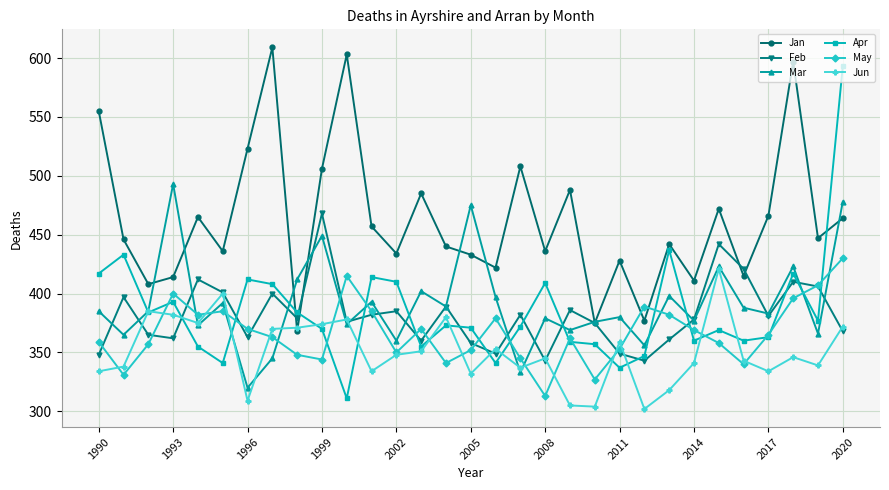

How many intersections are there between May and Mar?

12